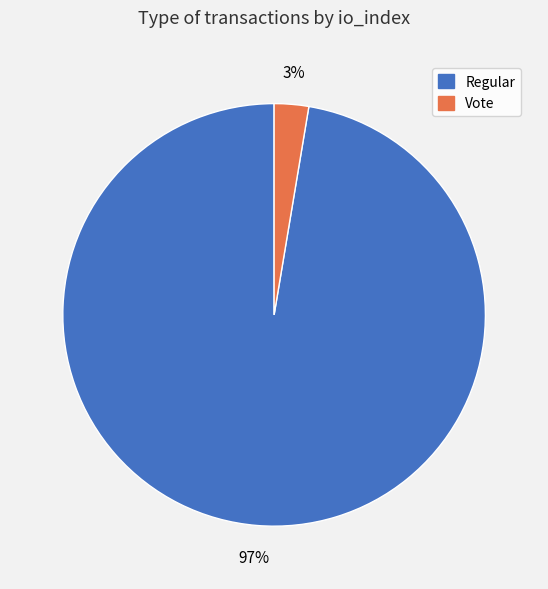

How many segments does this pie chart have?

2